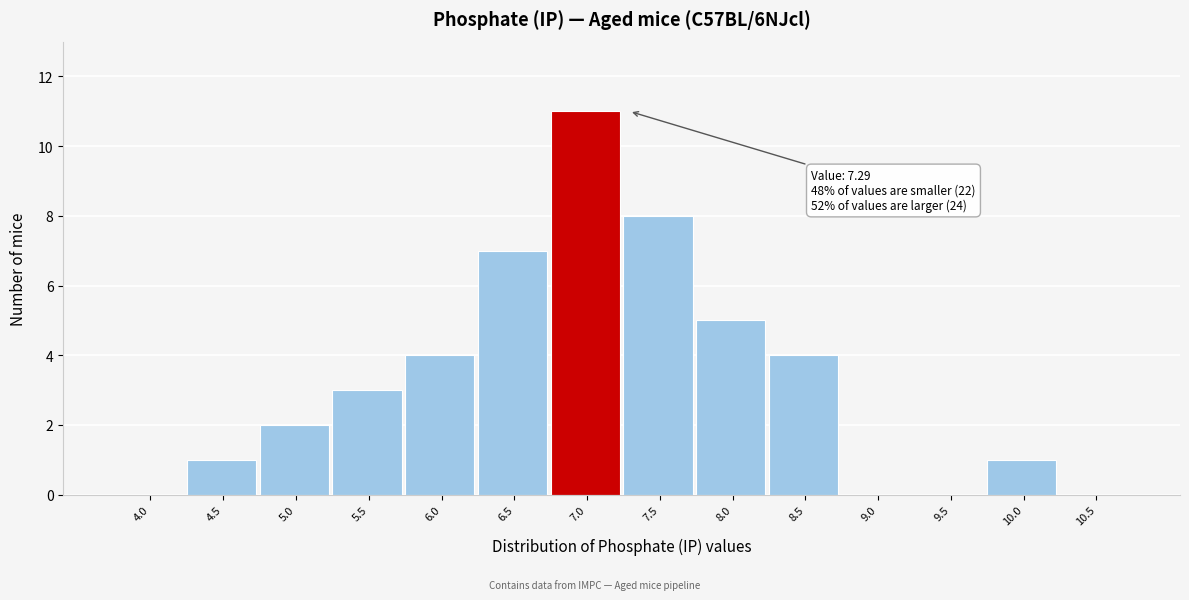

Reading right to left, what are all the values shown in this chart?

10.5=0	10.0=1	9.5=0	9.0=0	8.5=4	8.0=5	7.5=8	7.0=11	6.5=7	6.0=4	5.5=3	5.0=2	4.5=1	4.0=0